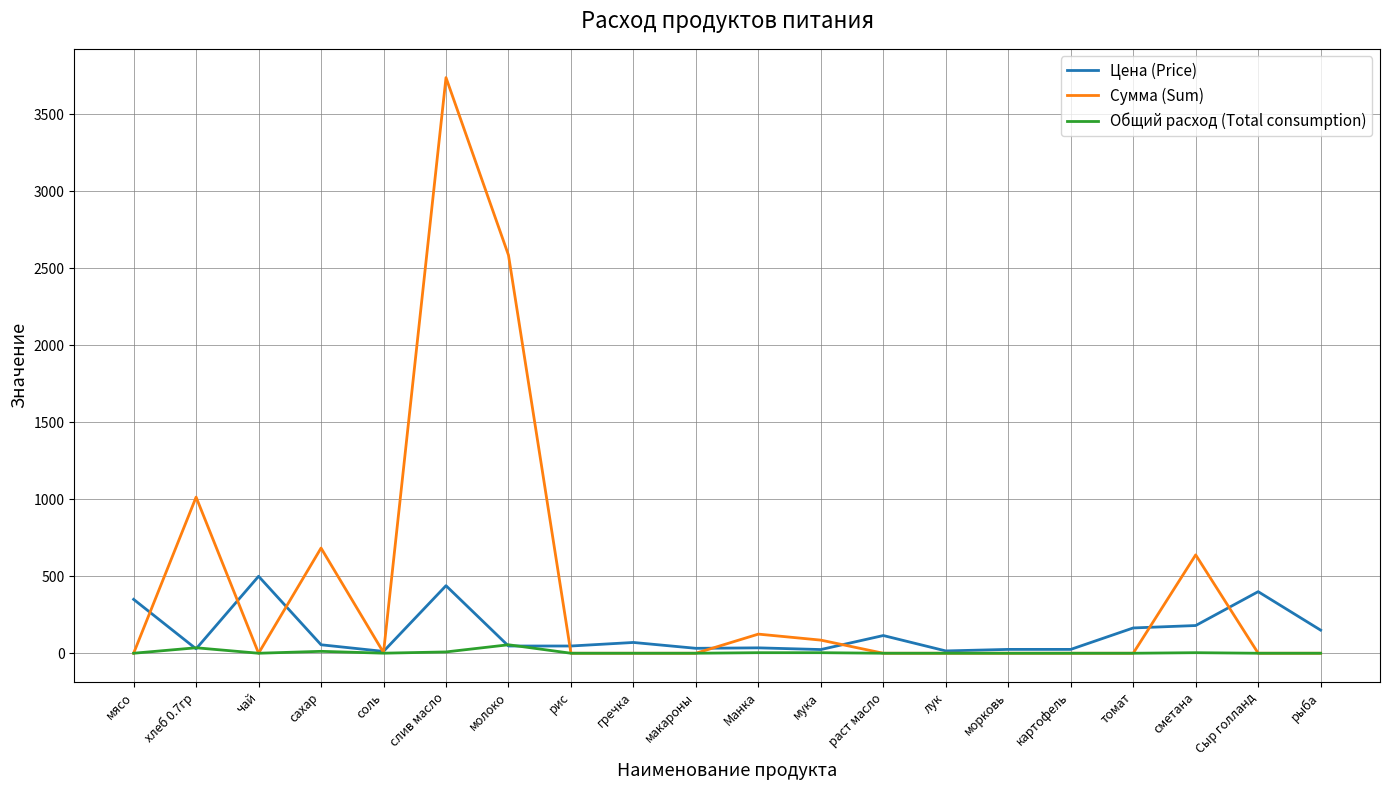

At which category is the sum across all series the highest?

слив масло